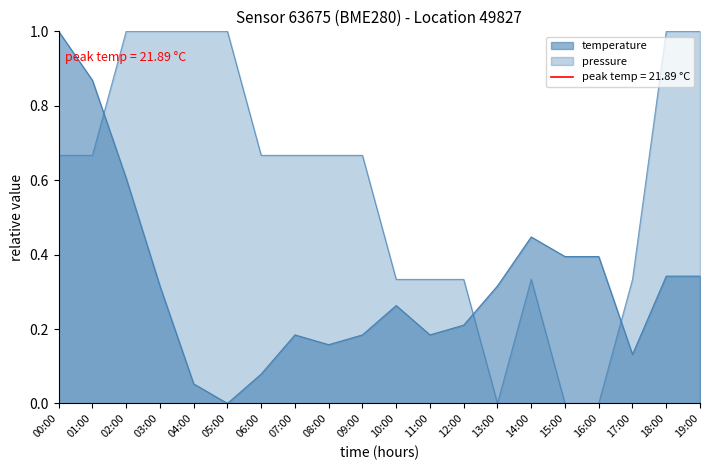

Does the chart have visible grid lines?

No